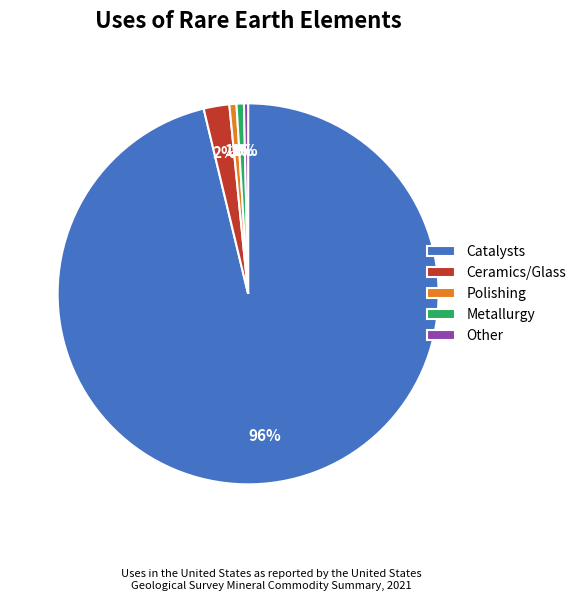

Which category has the biggest portion of the pie?

Catalysts